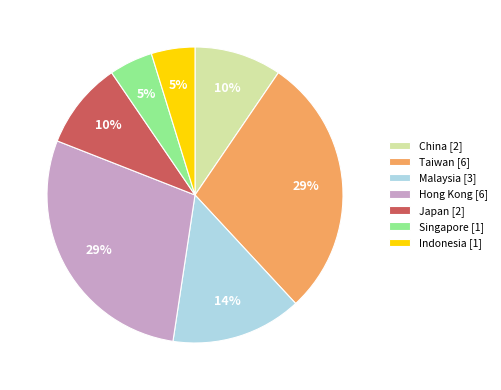

Do Singapore [1] and Hong Kong [6] together represent more than half of the pie?

No